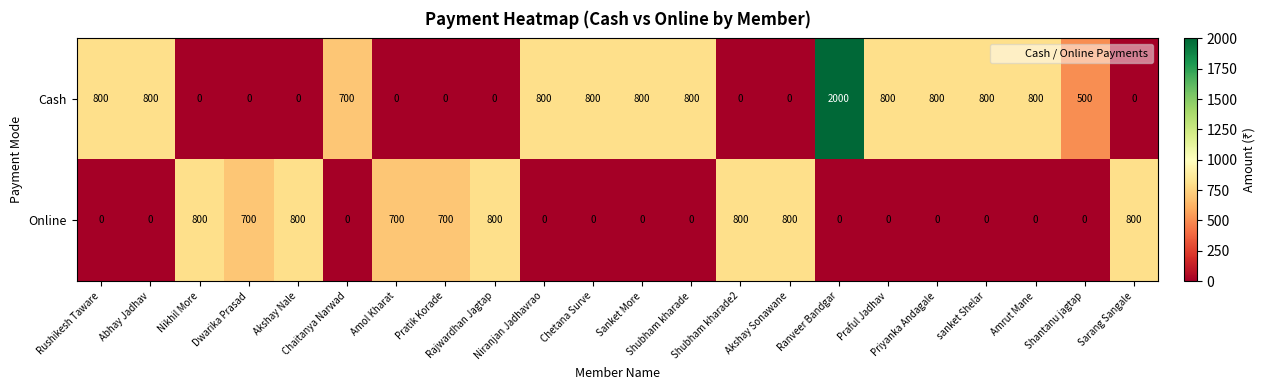

How many distinct data groups are displayed?

2